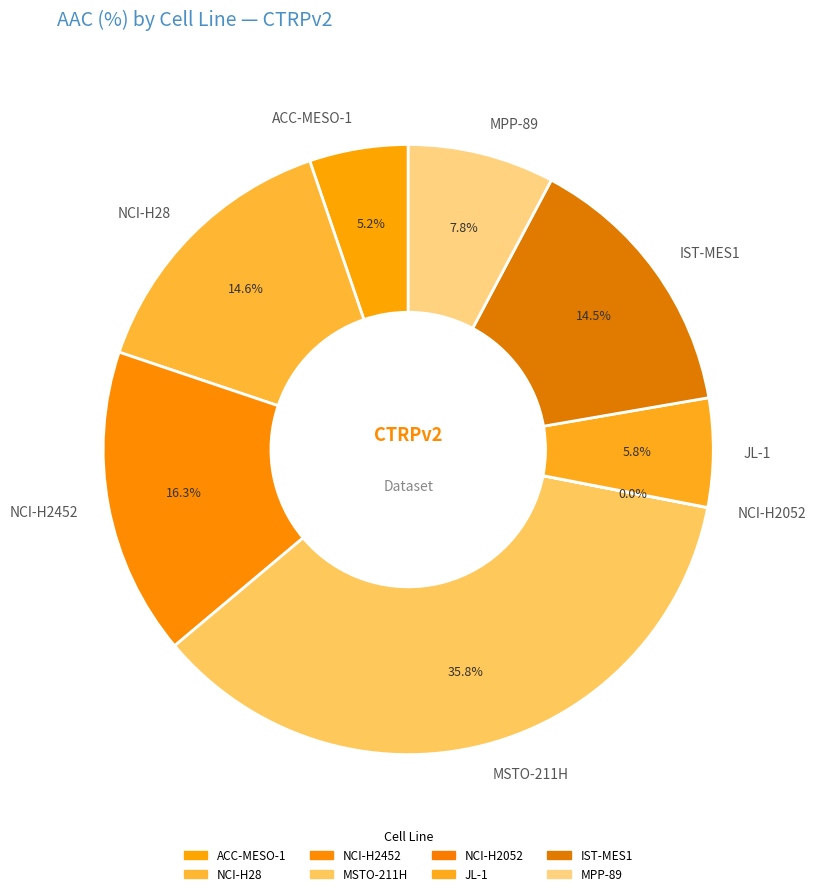

What portion of the pie excludes MPP-89?

92.2%